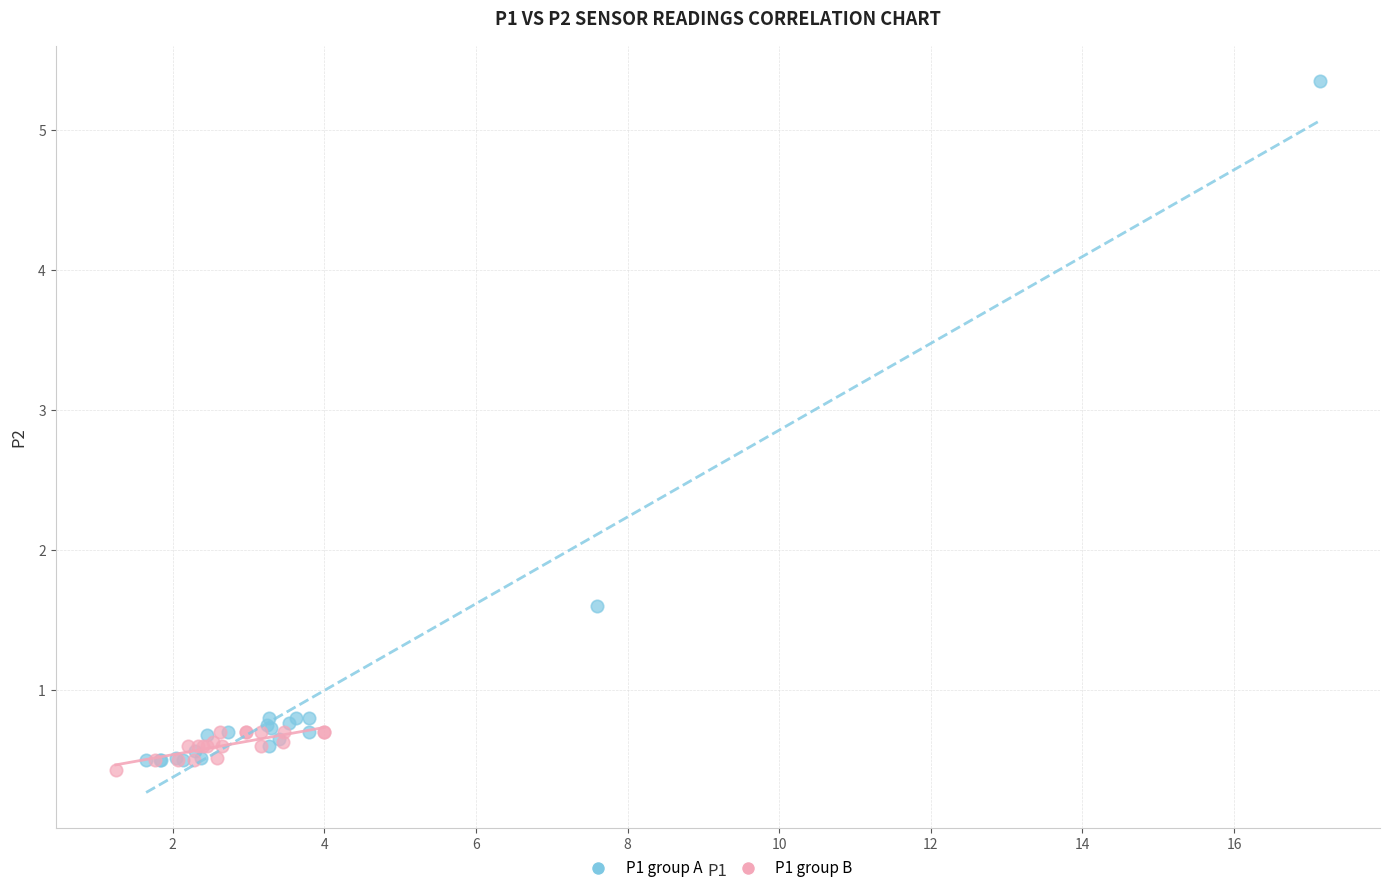

Which series contains the highest Y value?

P1 group A